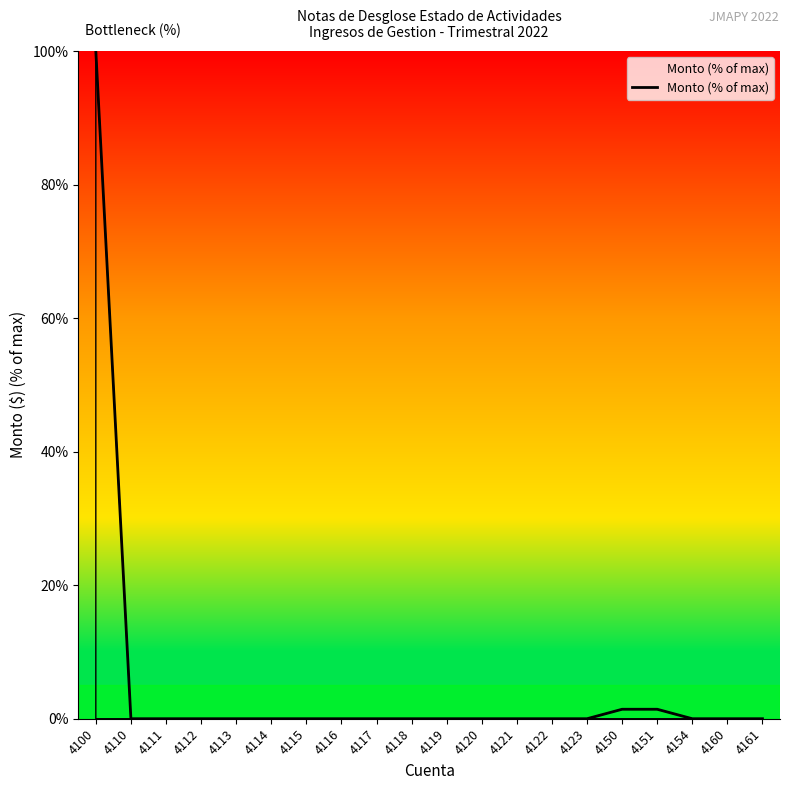

Is it true that the value at 4118 is -63.1?

False